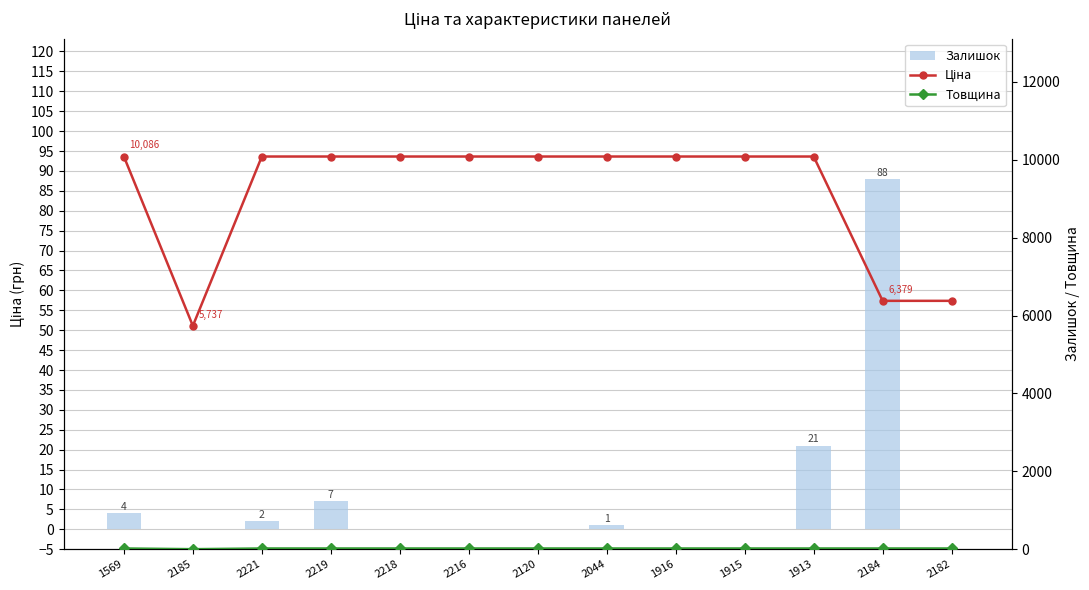

Rank the series by their maximum value, from highest to lowest.

Ціна, Залишок, Товщина